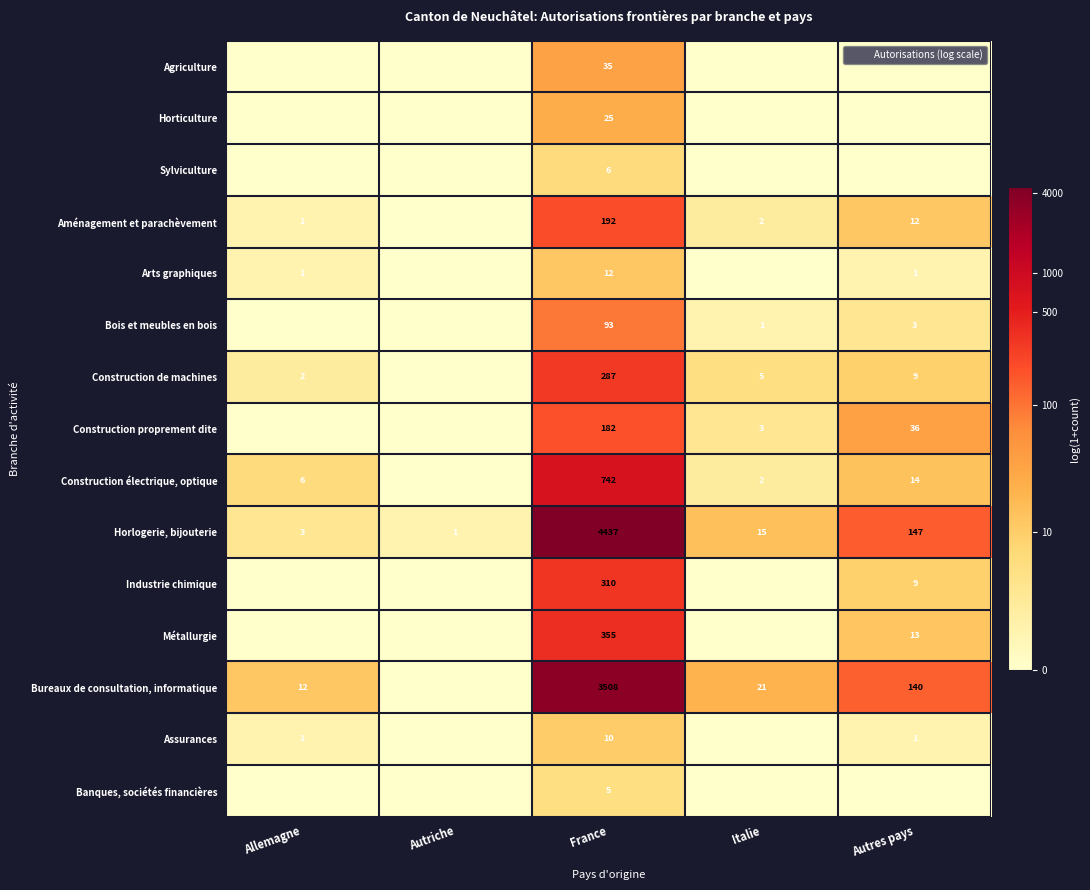

Is it true that Aménagement et parachèvement equals 1 at Italie?

False